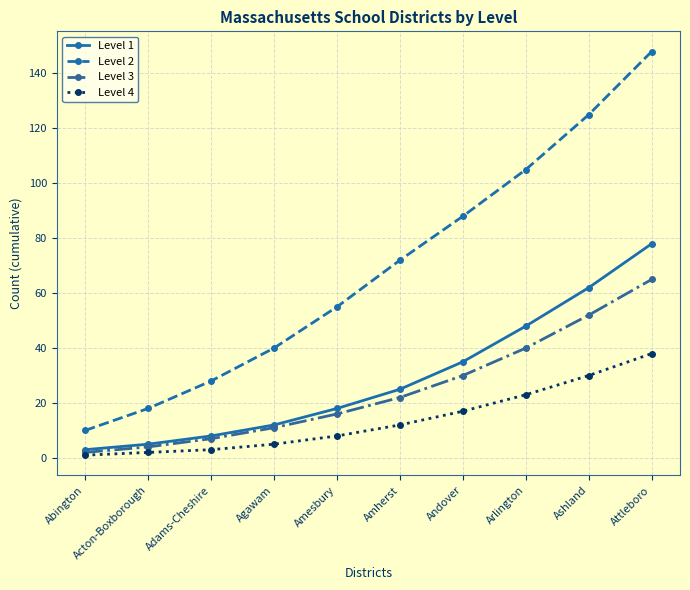

What are all the series names shown in the legend?

Level 1, Level 2, Level 3, Level 4